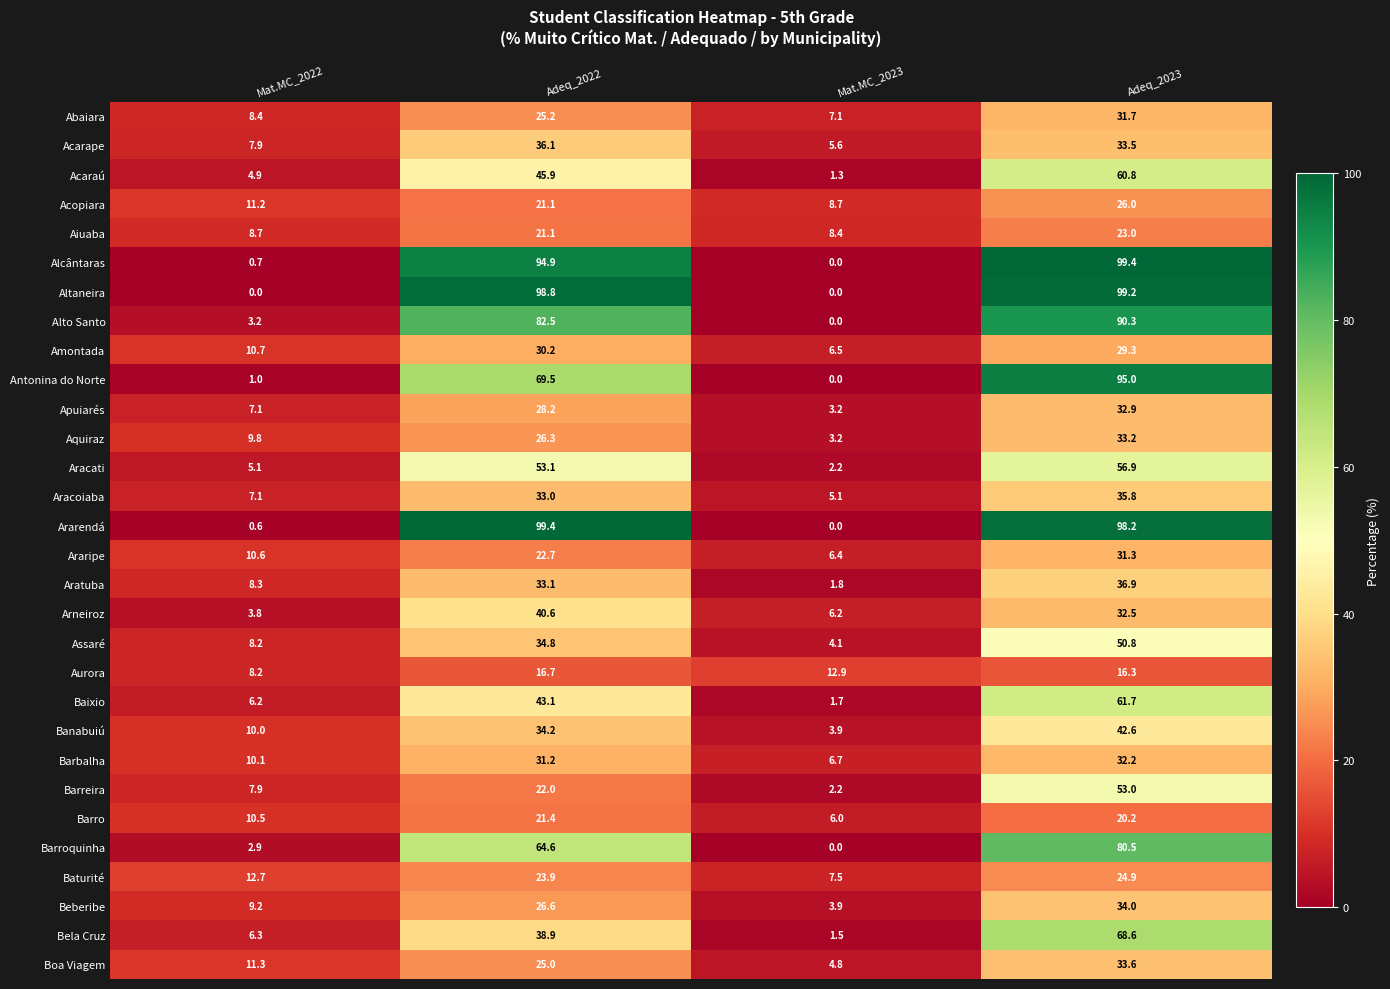

At which label does Alcântaras reach its minimum?

Mat.MC_2023